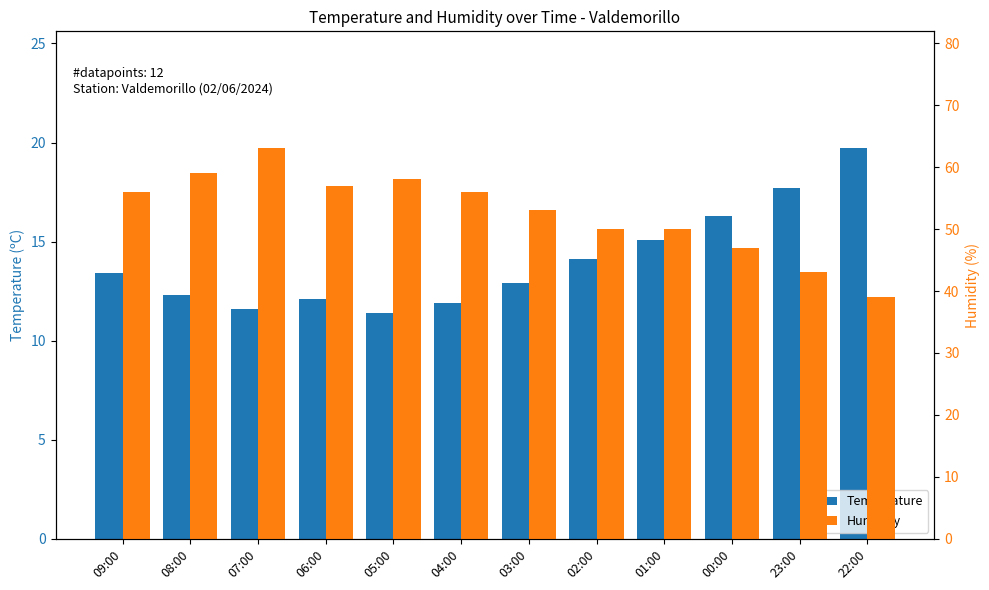

The Humidity series shows 94.1 at 09:00. True or false?

False